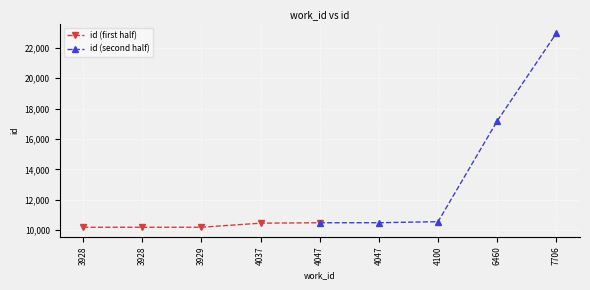

What are all the series names shown in the legend?

id (first half), id (second half)